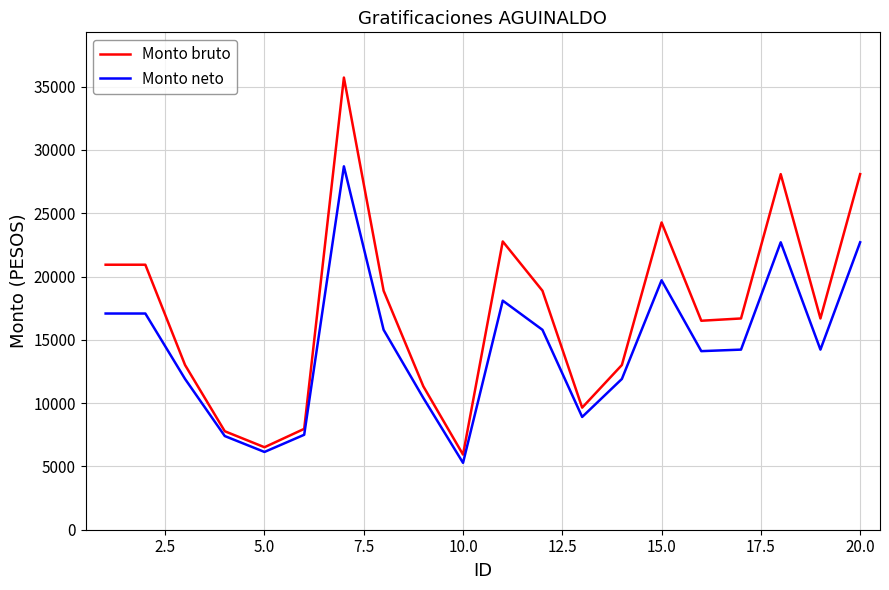

List the series in order of their peak value, lowest first.

Monto neto, Monto bruto